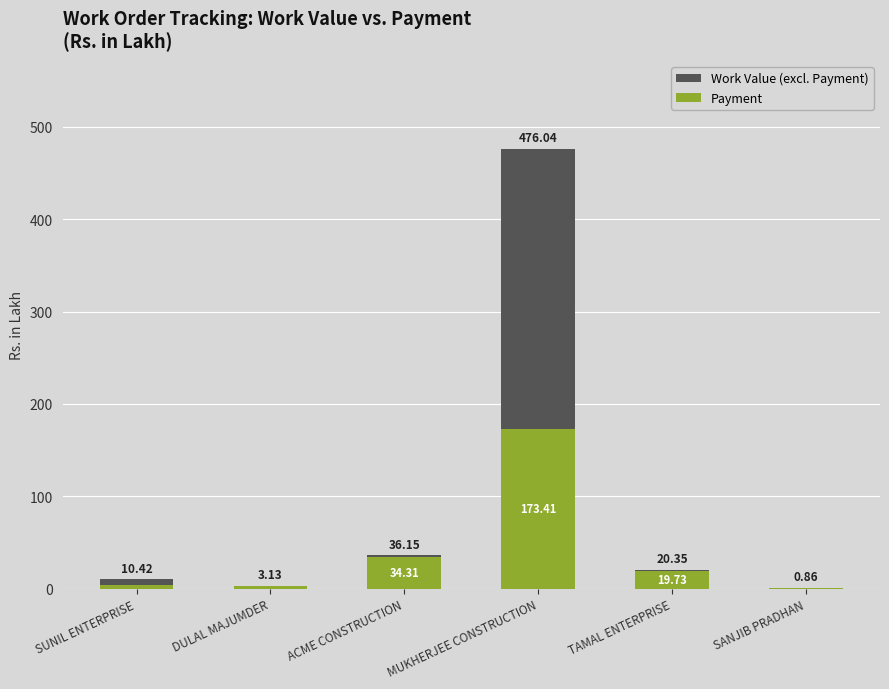

The value of Work Value (excl. Payment) at ACME CONSTRUCTION is 1.0. True or false?

False